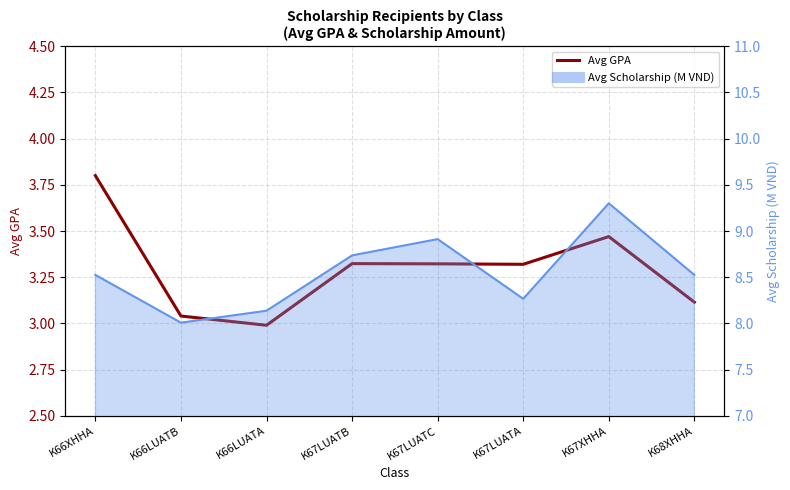

What position from the right is K68XHHA?

1